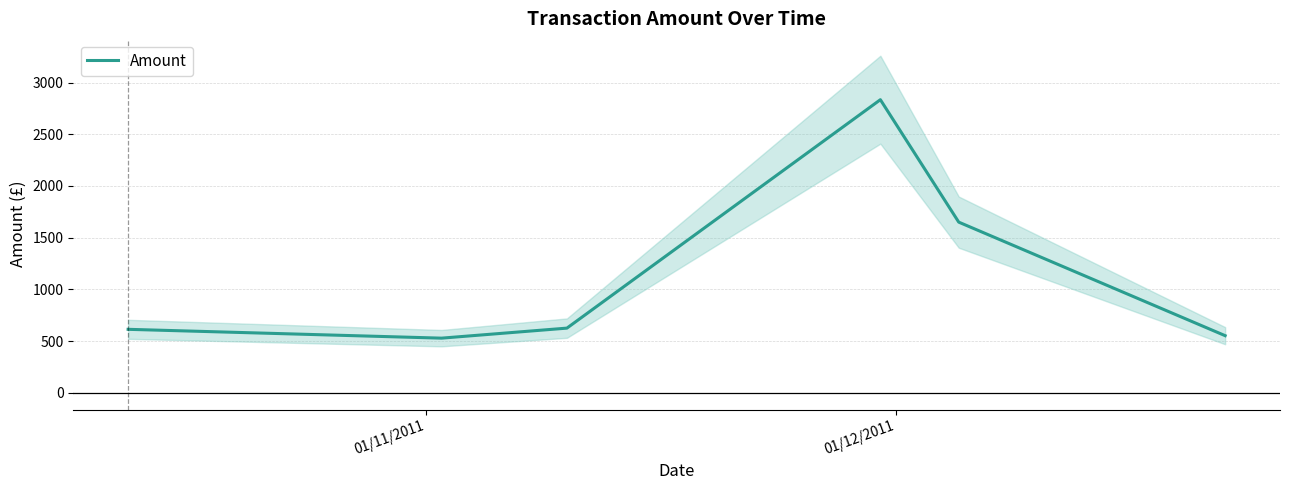

What is the maximum value for Amount?

2834.0